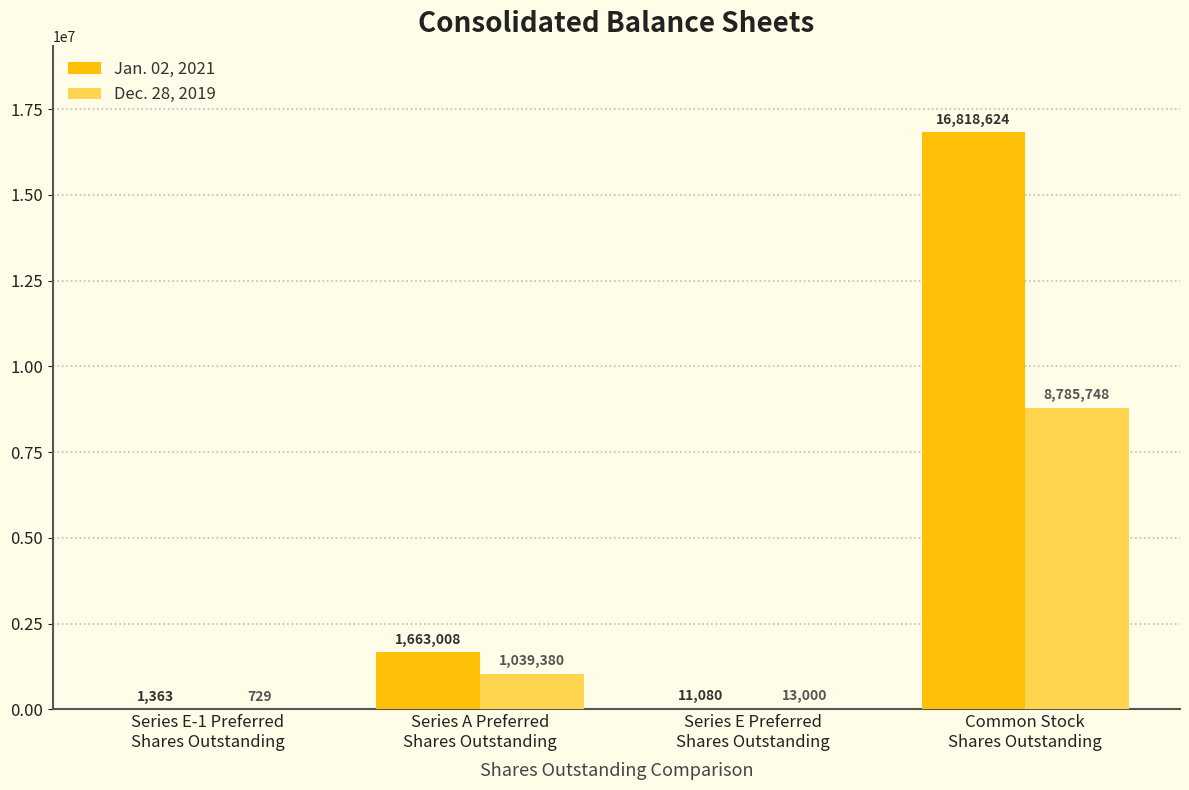

What is the sum of the Dec. 28, 2019 values at Series E-1 Preferred
Shares Outstanding and Series A Preferred
Shares Outstanding?

1040109